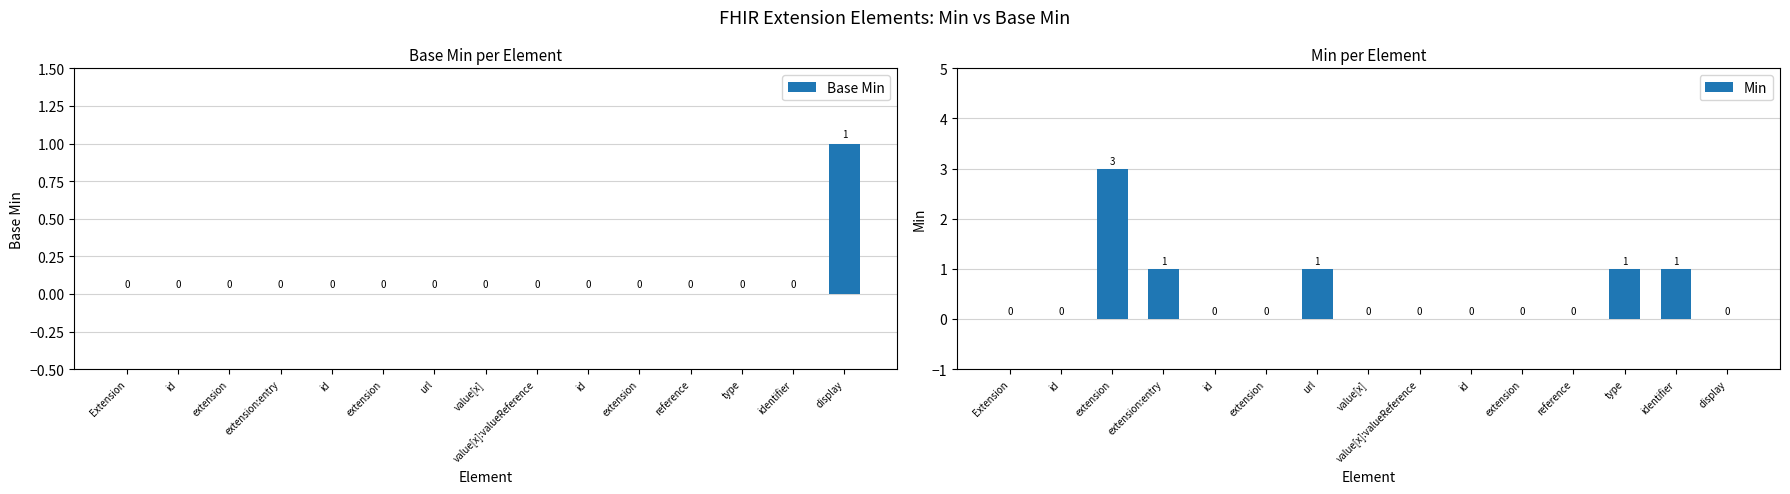

What is the difference between the maximum and minimum values in the Base Min series?

1